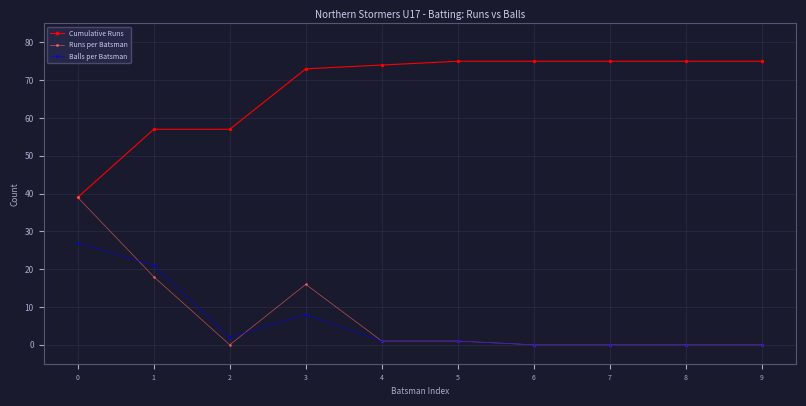

What is the lowest value of the Cumulative Runs series?

39